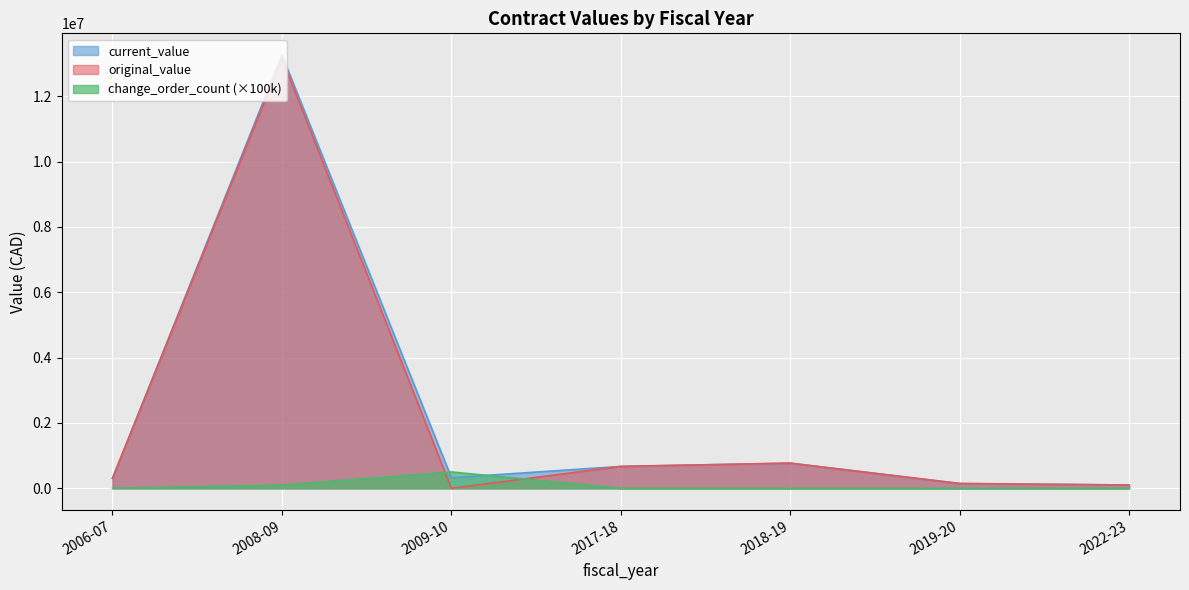

At how many categories does at least one series exceed 8842513?

1